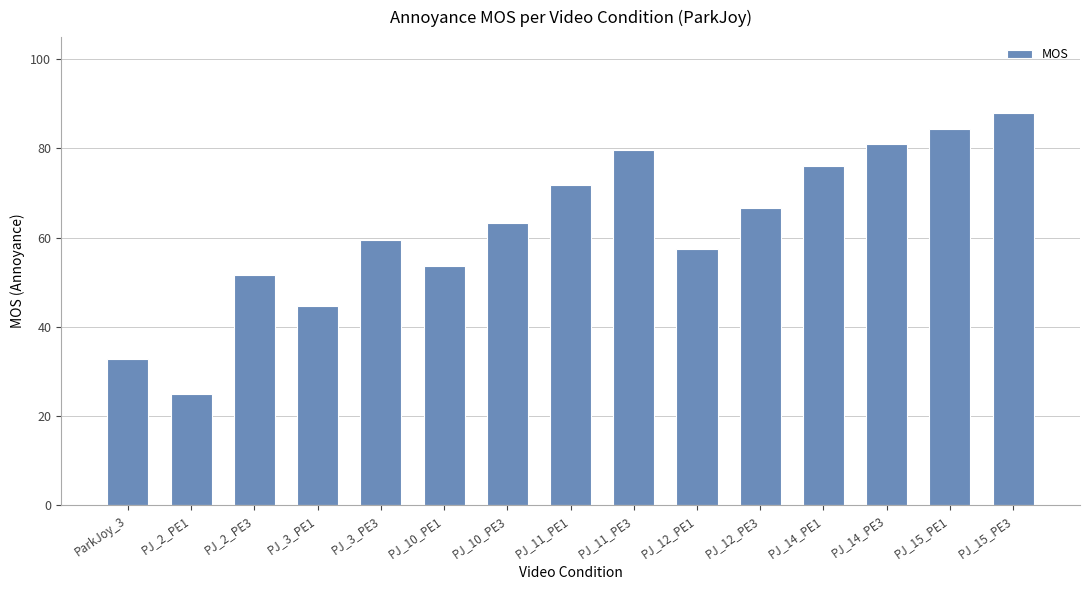

At which category does the chart reach its peak across all series?

PJ_15_PE3